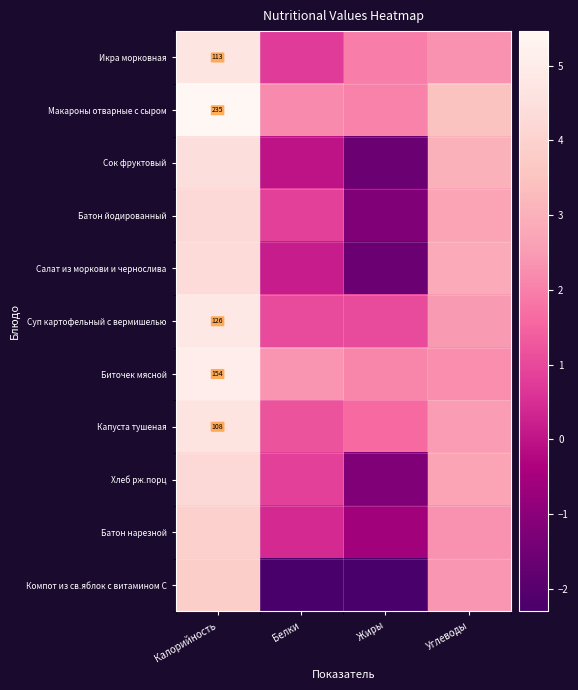

Which series changed the most between Калорийность and Жиры?

Компот из св.яблок с витамином С